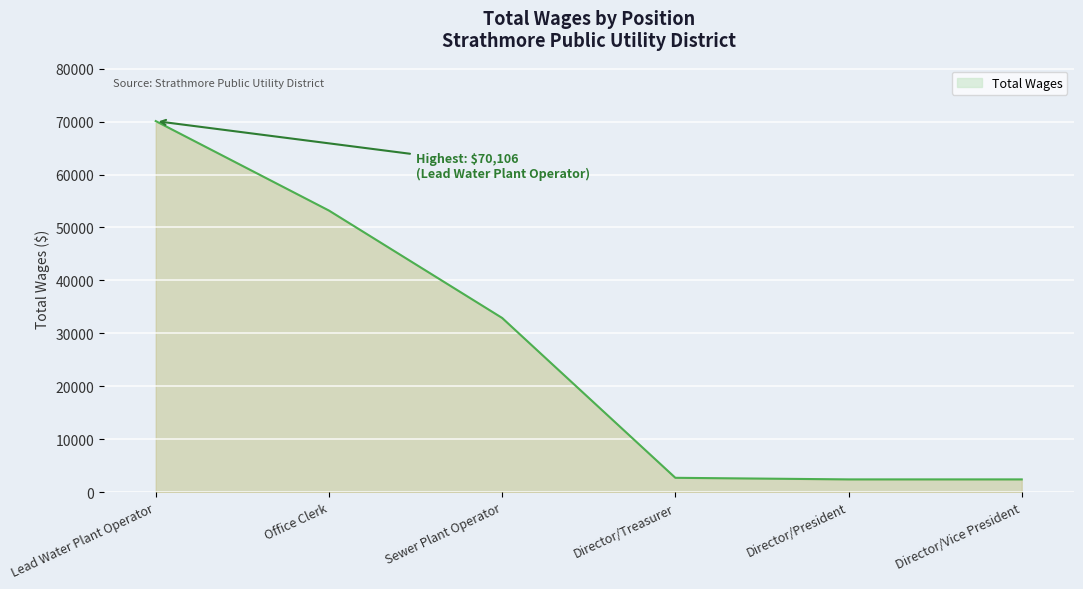

Rank the categories by value from lowest to highest.

Director/President, Director/Vice President, Director/Treasurer, Sewer Plant Operator, Office Clerk, Lead Water Plant Operator